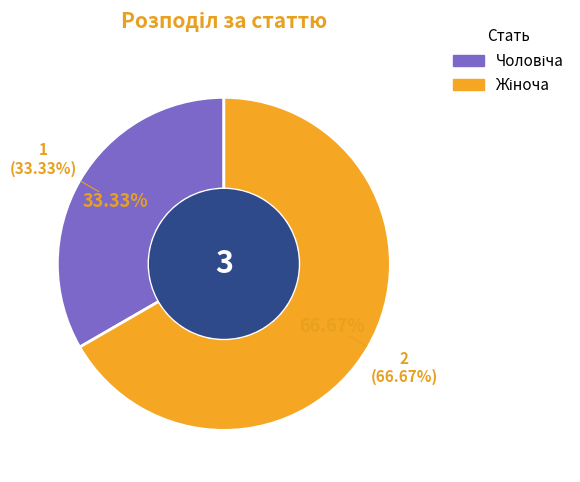

Approximately how many times larger is the value at Жіноча compared to Чоловіча?

2.0